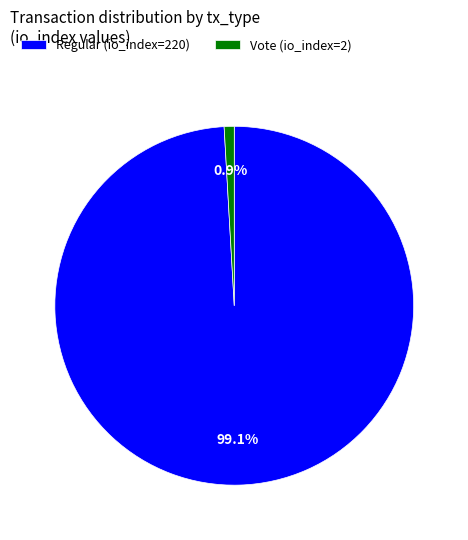

To the nearest percent, what is the average slice percentage?

50%